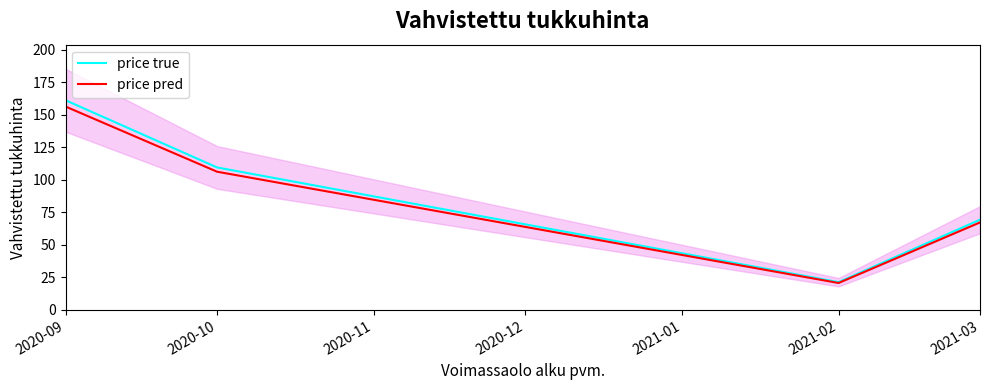

Which series has the largest total across all categories?

price true